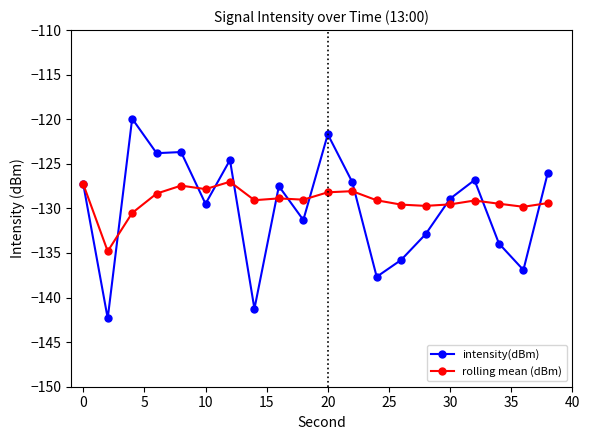

What is the value of the intensity(dBm) point at the 4th from the left?

-123.8